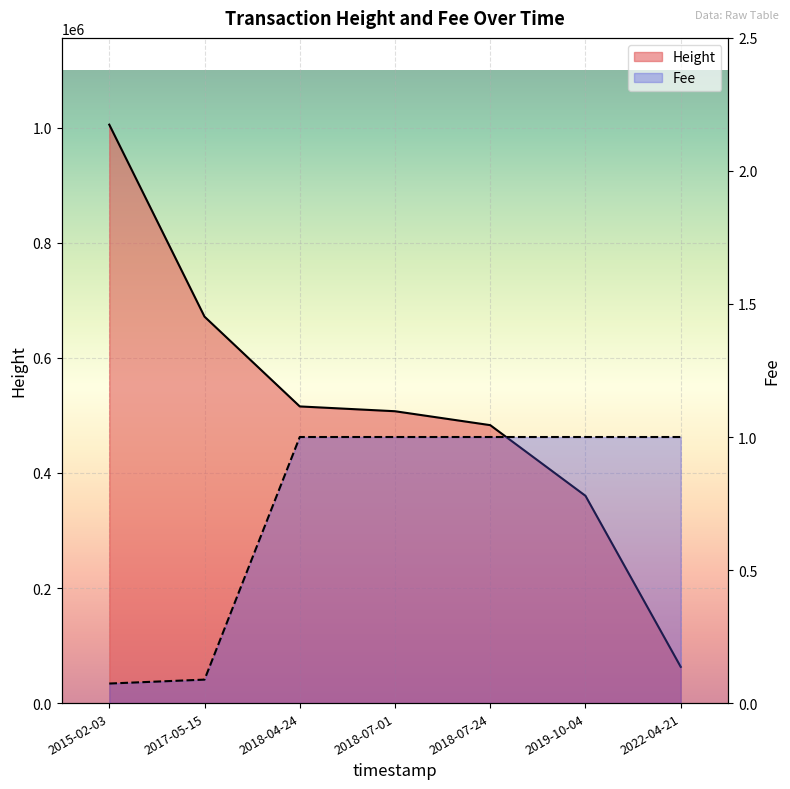

At 2018-07-24, list the series in order from smallest to largest.

Fee line, Height line